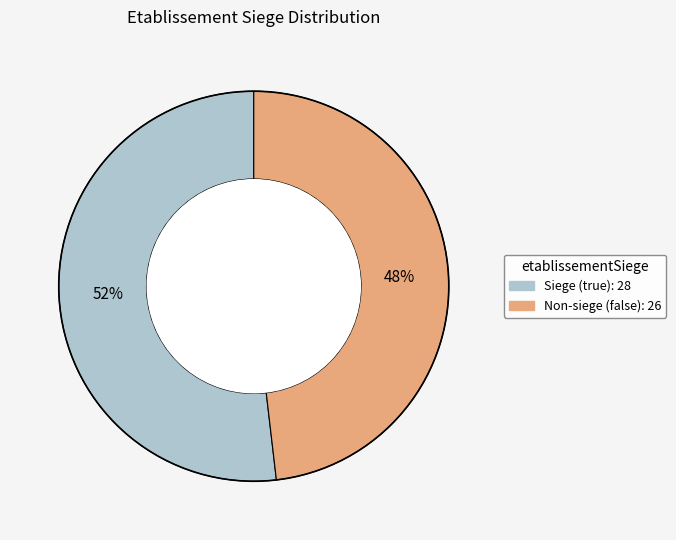

To the nearest percent, what is the difference between the largest and smallest slice percentages?

4%